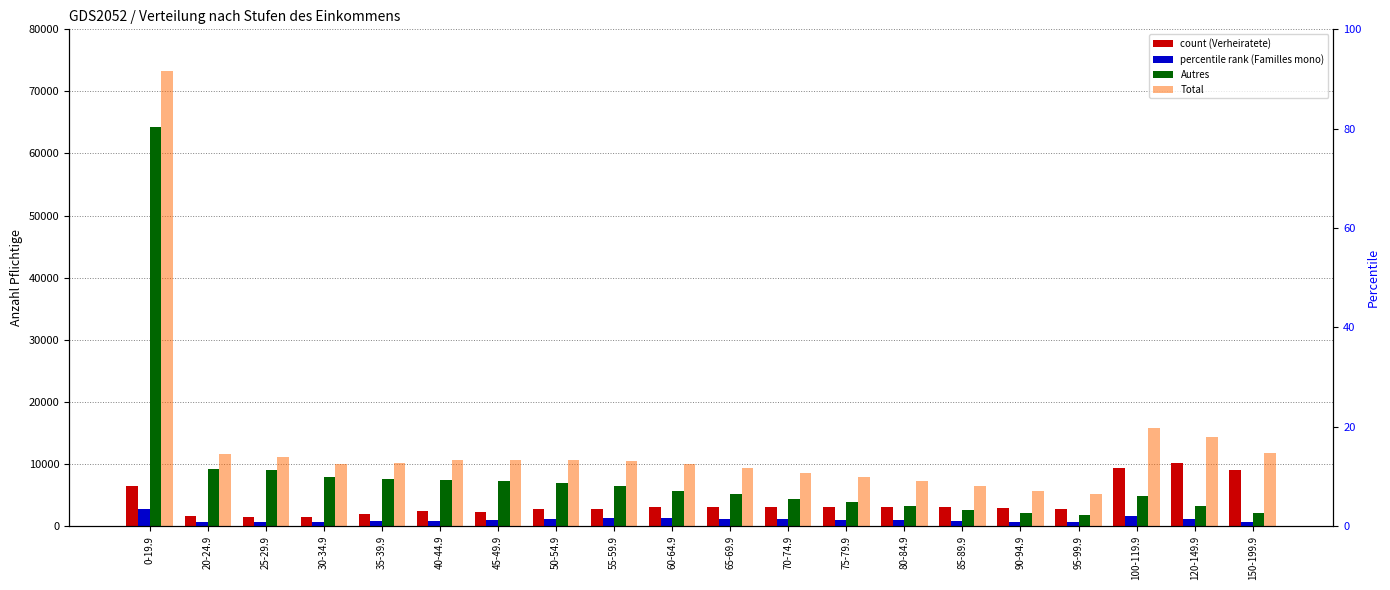

Count the number of data series in this chart.

4